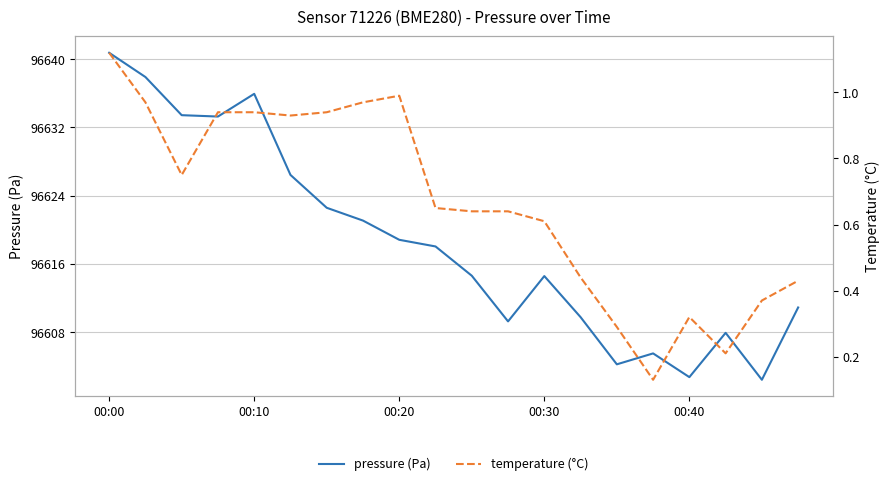

Between 7 and 00:00, which is larger?

00:00